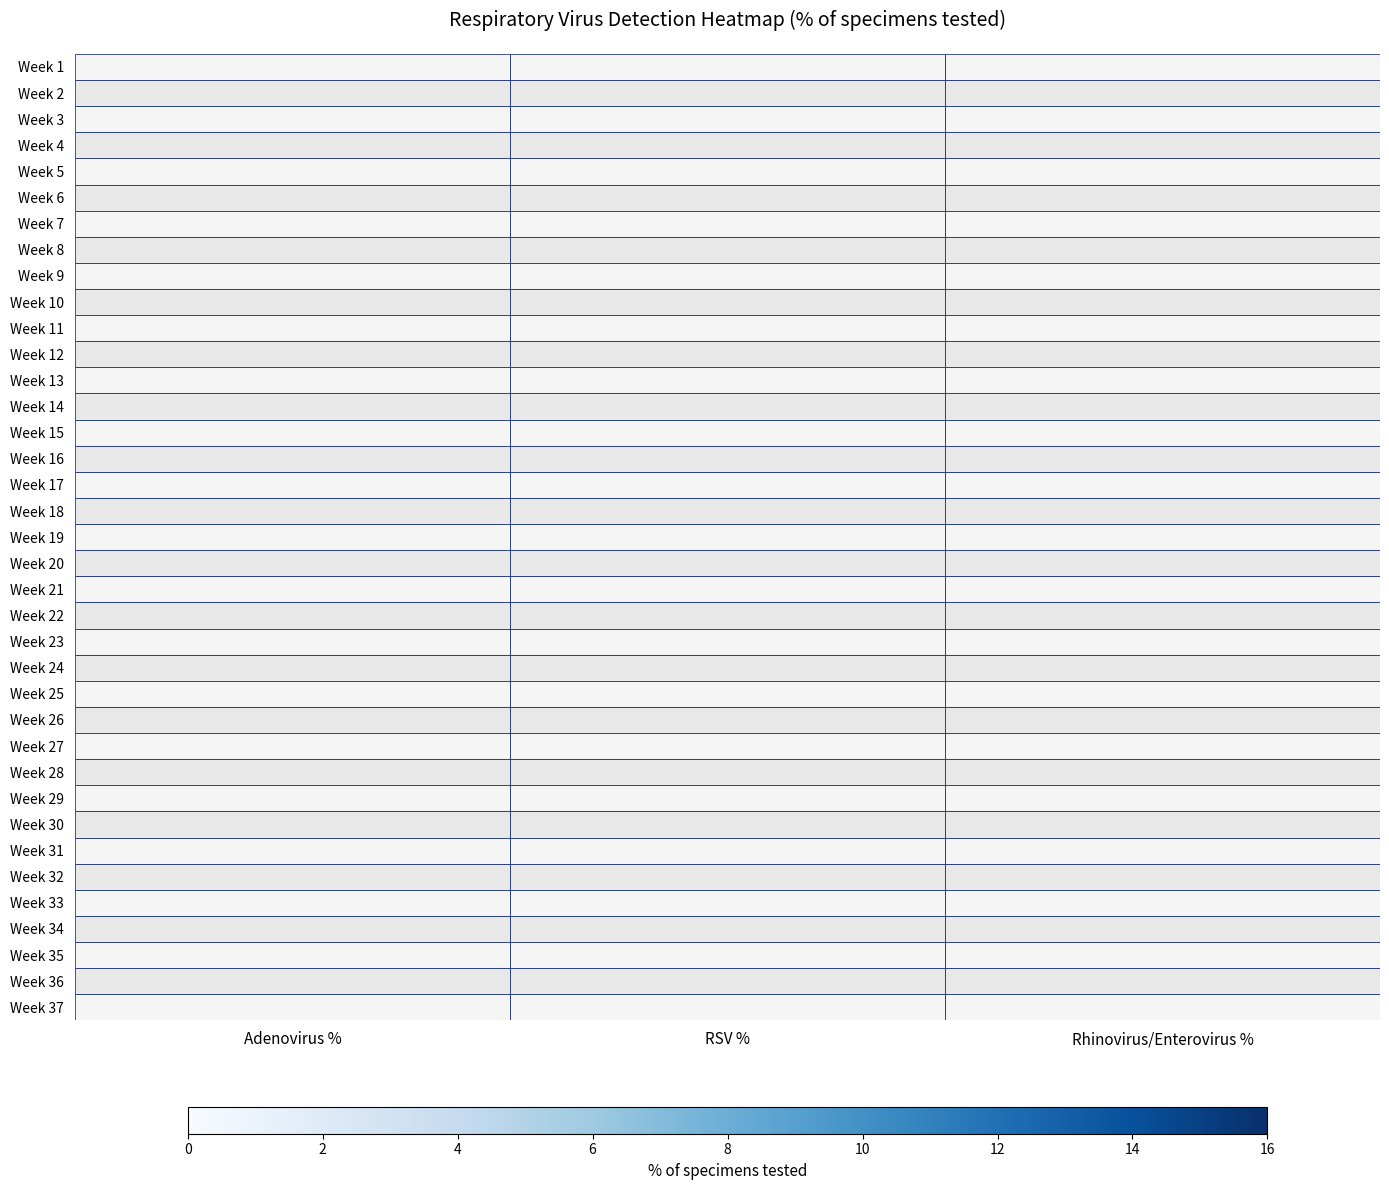

At which category is the sum across all series the highest?

Rhinovirus/Enterovirus %